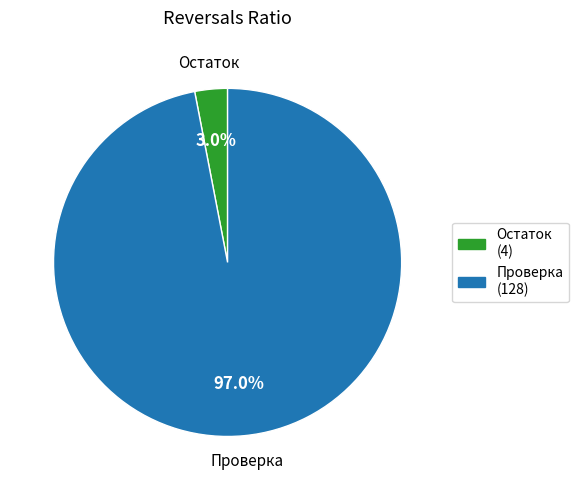

What percentage do Проверка (128) and Остаток (4) together represent?

100.0%